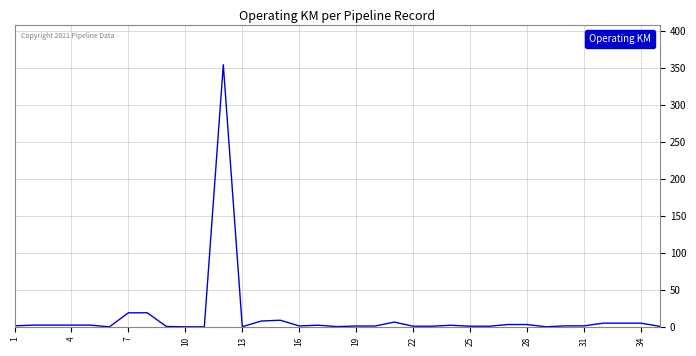

What is the difference between the maximum and minimum values?

354.2